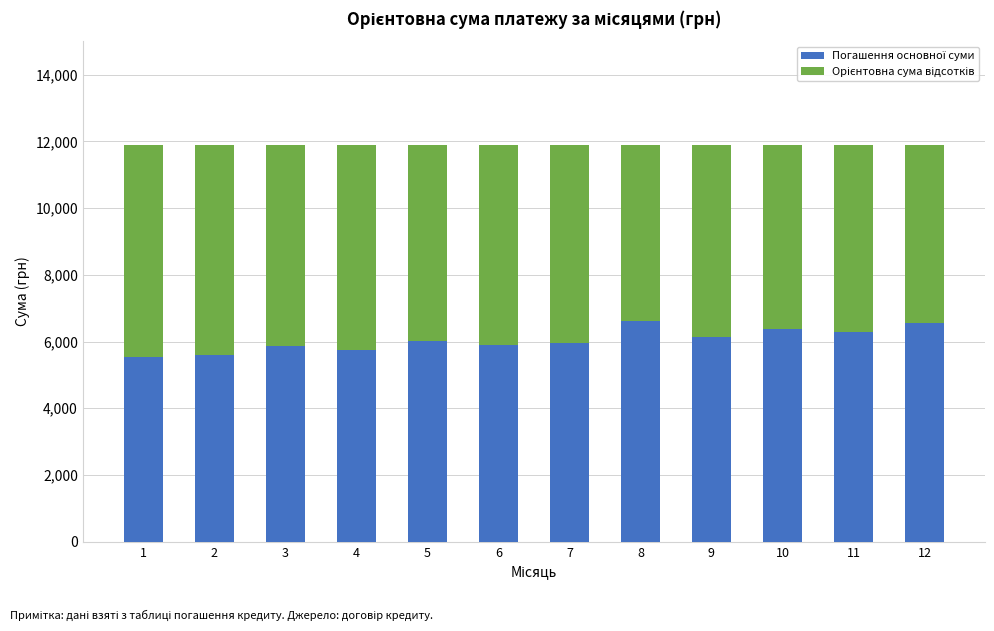

What is the total value across all series at 10?

11892.3